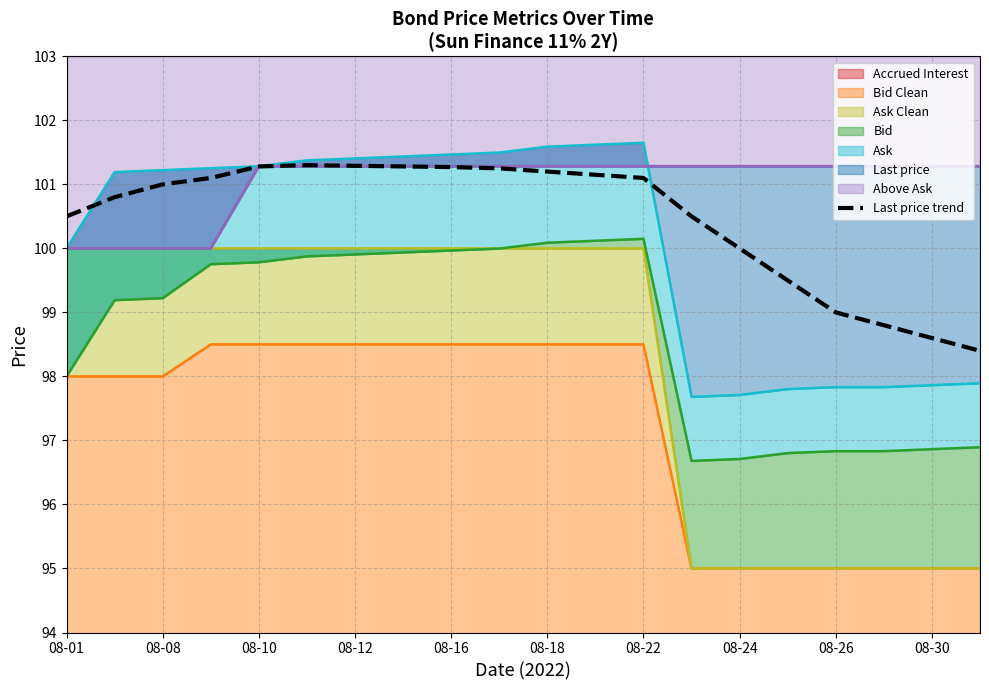

What is the minimum value for Last price trend?

98.4